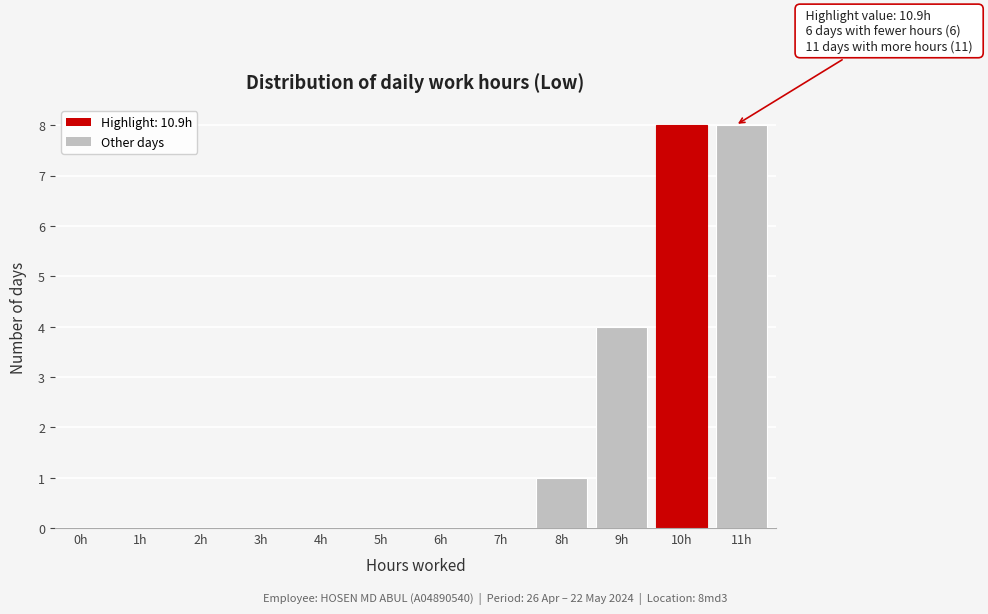

Reading left to right, what are all the values shown in this chart?

0h=0	1h=0	2h=0	3h=0	4h=0	5h=0	6h=0	7h=0	8h=1	9h=4	10h=8	11h=8